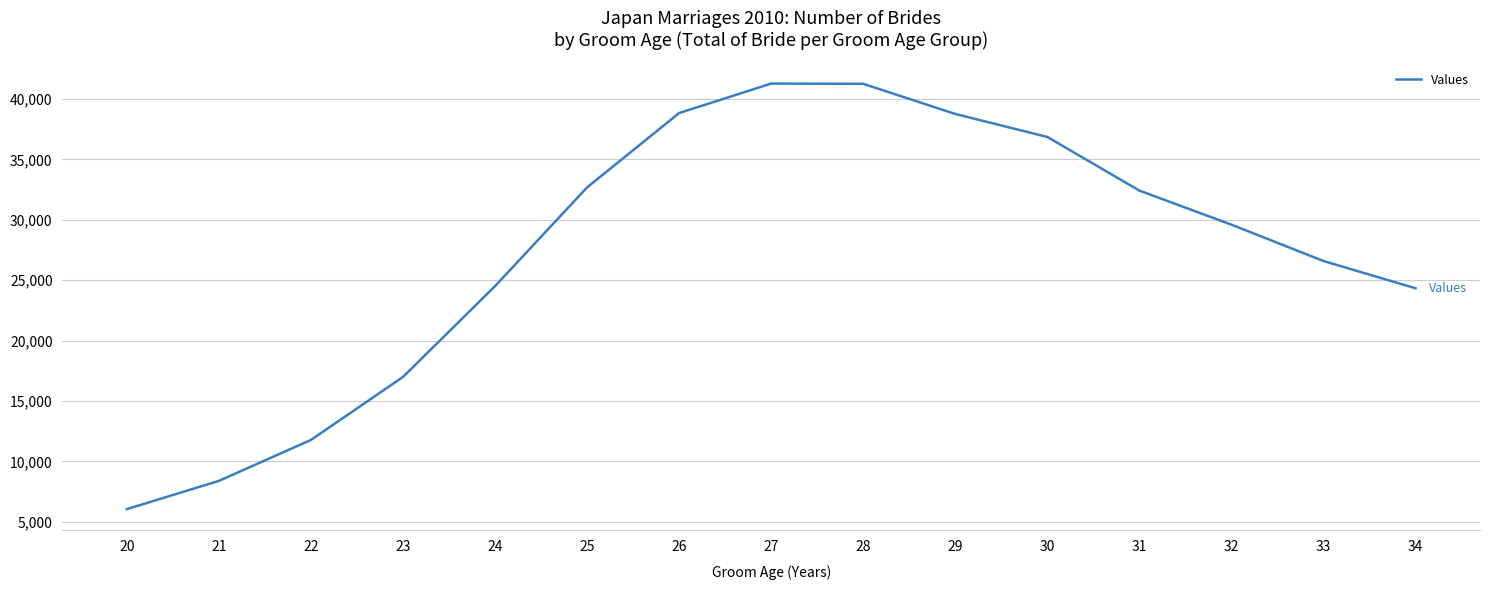

True or false: the data has more than 2 interior local peaks.

False